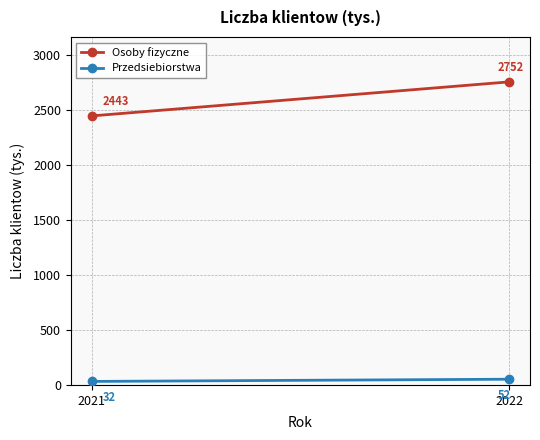

At which category is the sum across all series the highest?

2022